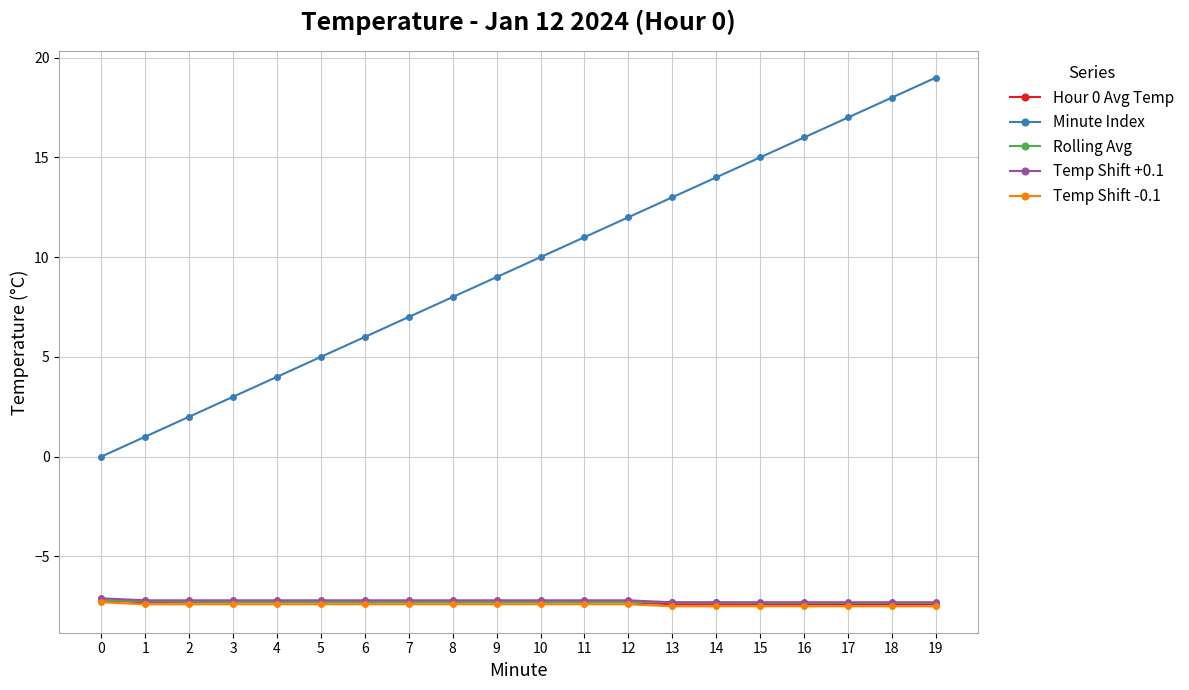

What are all the series names shown in the legend?

Hour 0 Avg Temp, Minute Index, Rolling Avg, Temp Shift +0.1, Temp Shift -0.1